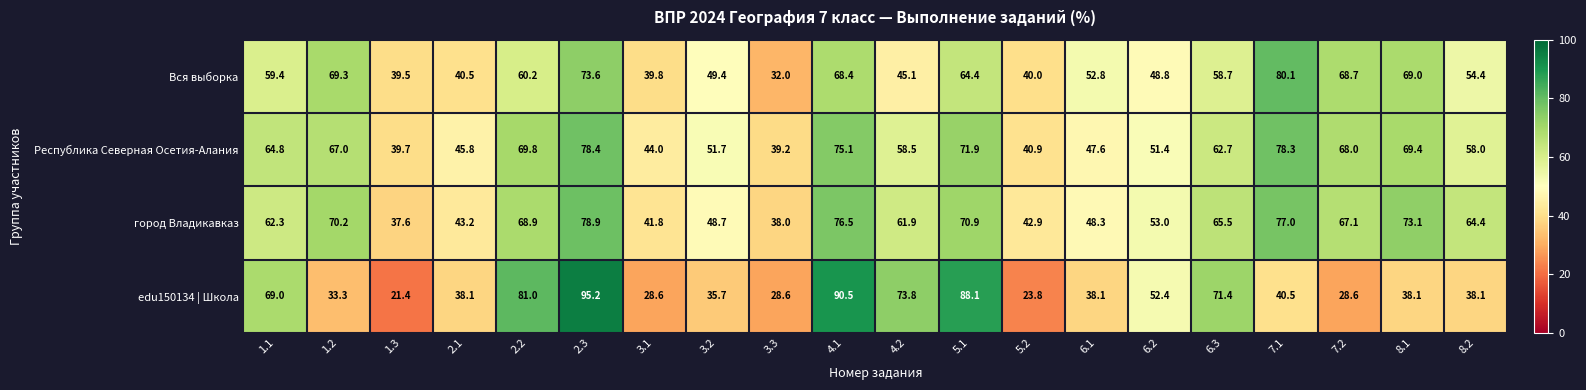

What is the spread (max minus min) of values at 8.1?

35.0